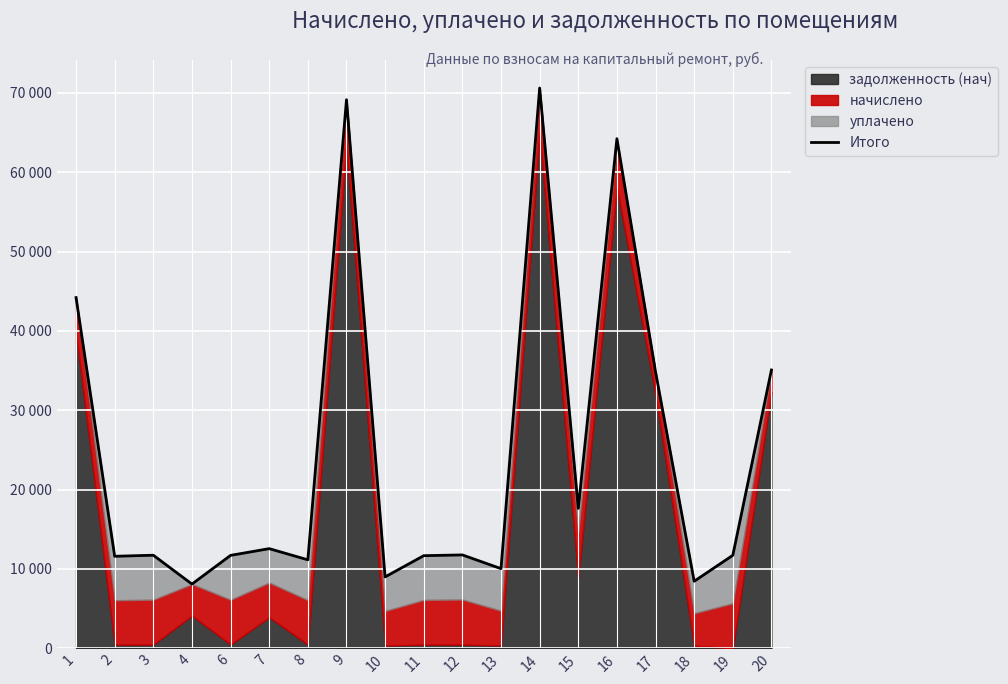

Rank the categories by value from highest to lowest.

14, 9, 16, 1, 20, 17, 15, 7, 12, 3, 19, 6, 11, 2, 8, 13, 10, 18, 4